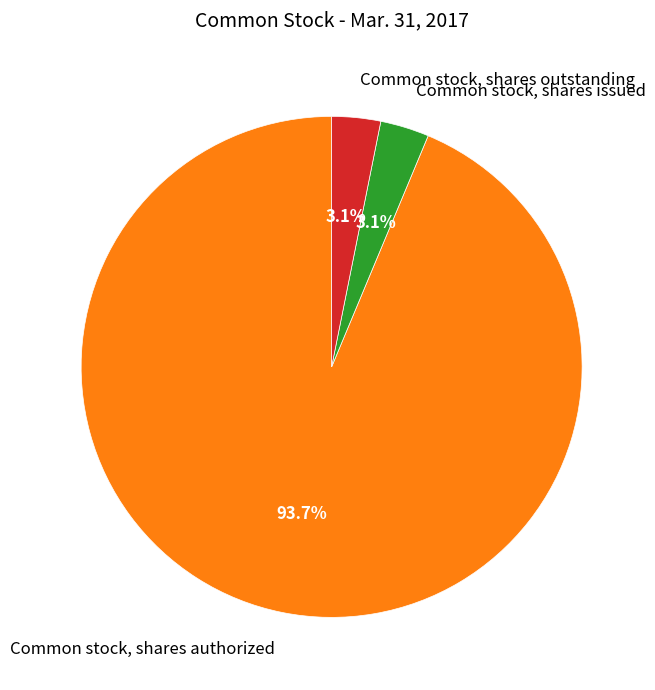

Between Common stock, shares authorized and Common stock, shares issued, which is larger?

Common stock, shares authorized